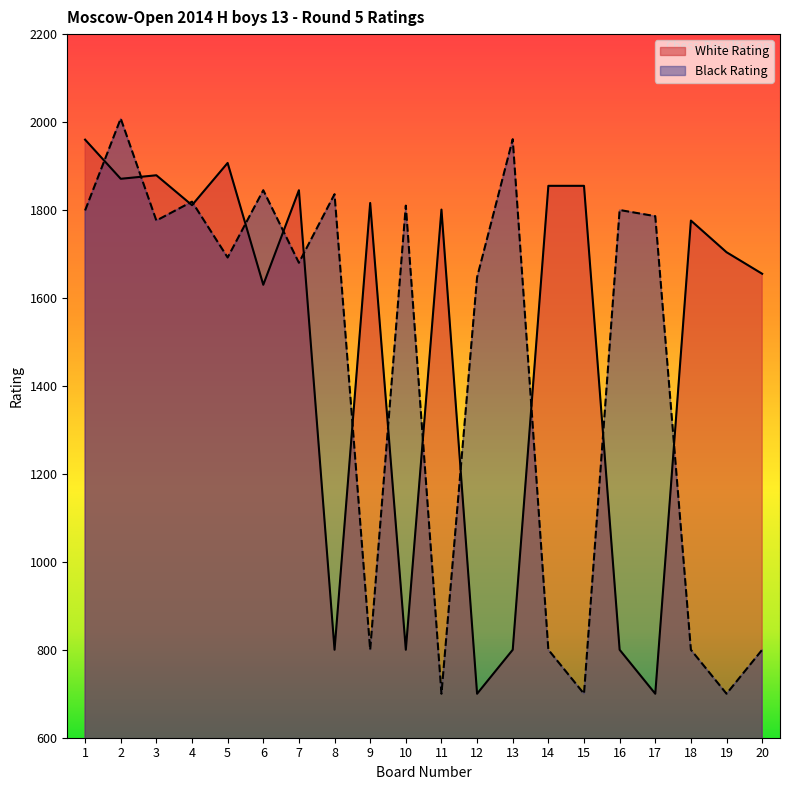

True or false: White Rating has more than 1 interior local peaks.

True